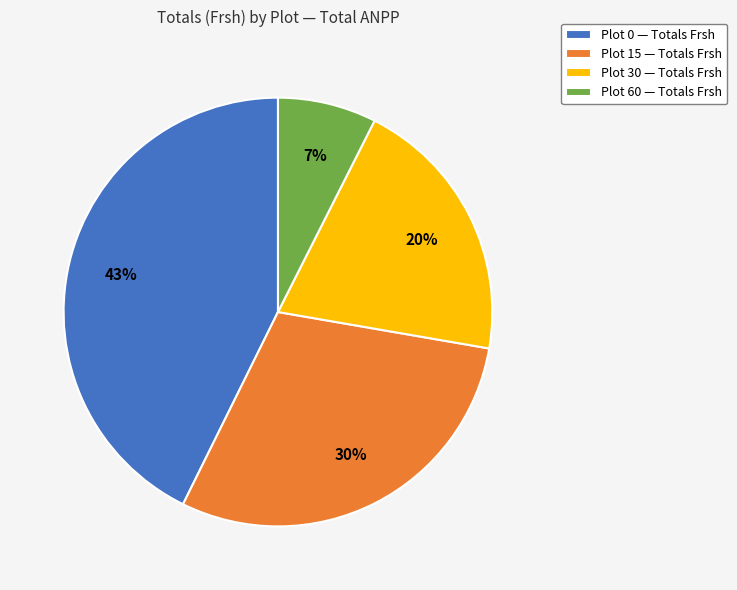

How many segments does this pie chart have?

4